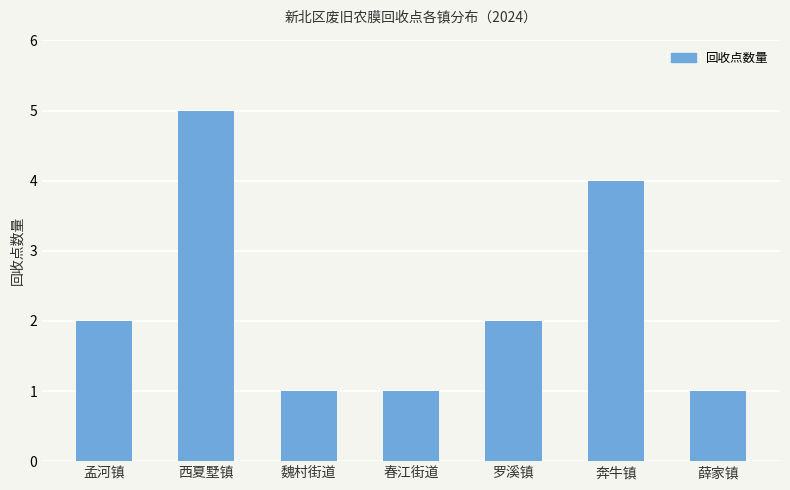

What is the label of the 1st bar from the right?

薛家镇